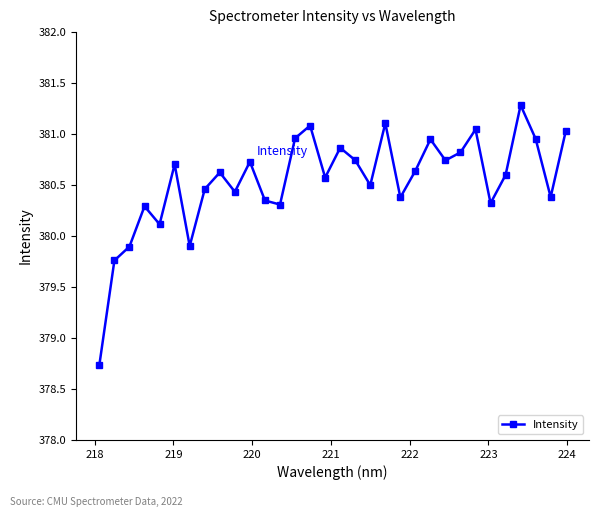

What is the difference between the maximum and minimum values?

2.5